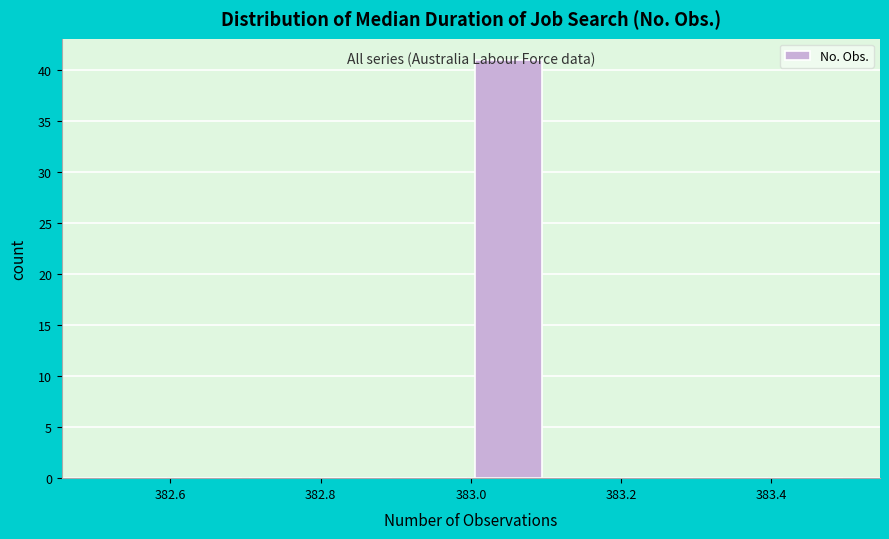

Reading left to right, list every bar in this chart as the range it spans on the x-axis followed by its height. The values are not printed on the chart, so give them approximately, as read against the axis.

382.5 to 382.6: 0
382.6 to 382.7: 0
382.7 to 382.8: 0
382.8 to 382.9: 0
382.9 to 383.0: 0
383.0 to 383.1: 41
383.1 to 383.2: 0
383.2 to 383.3: 0
383.3 to 383.4: 0
383.4 to 383.5: 0